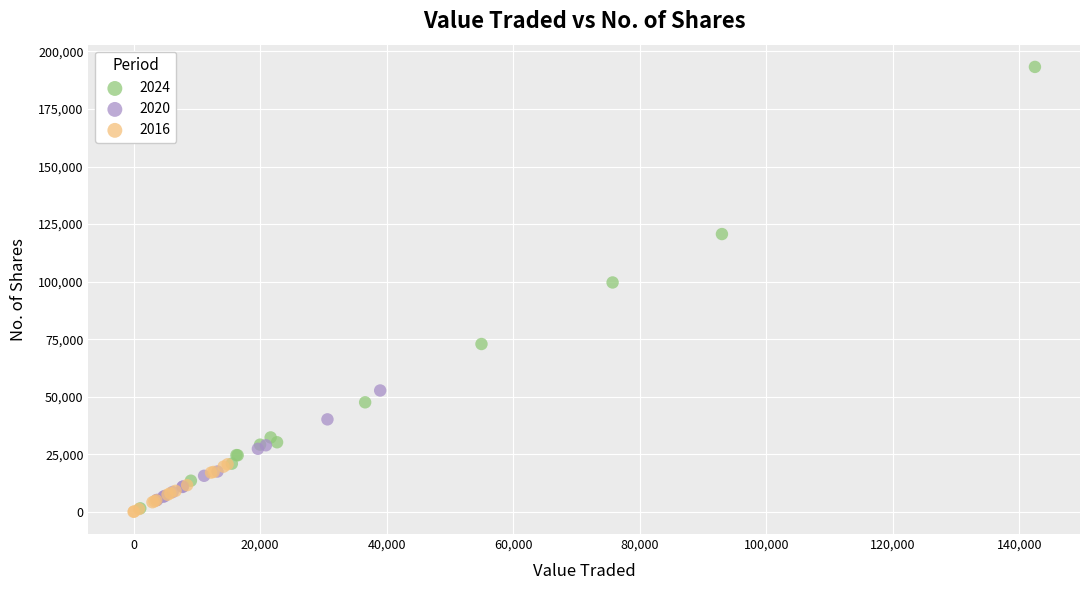

What are all the series names shown in the legend?

2024, 2020, 2016